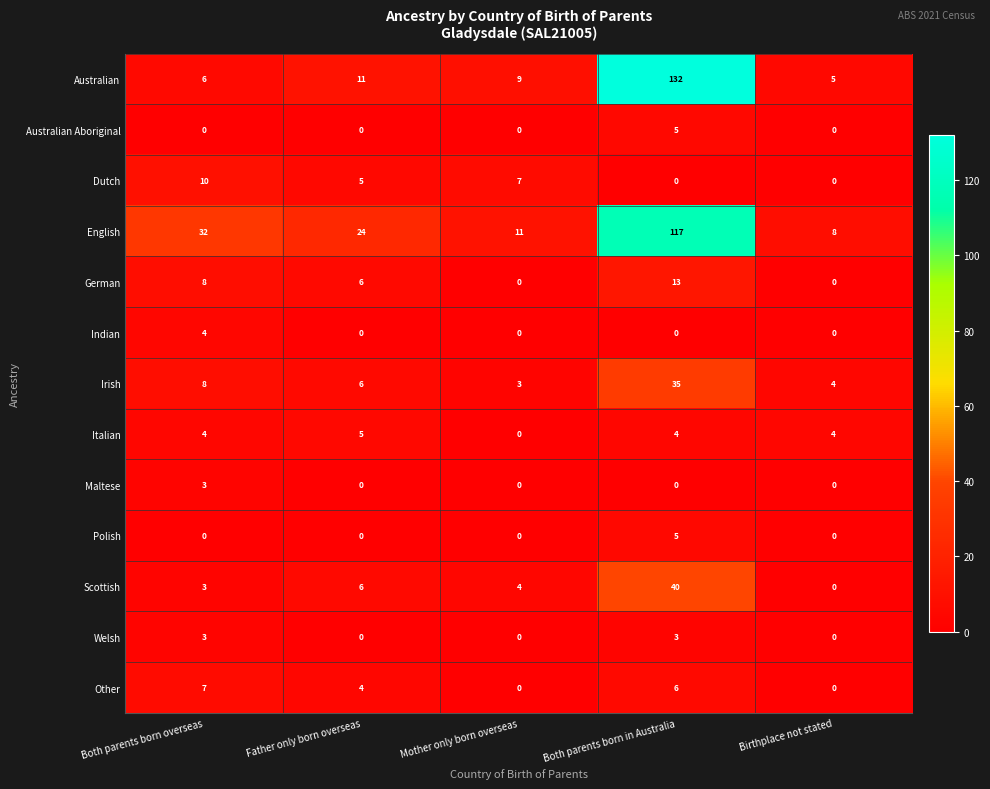

Count the number of data series in this chart.

13